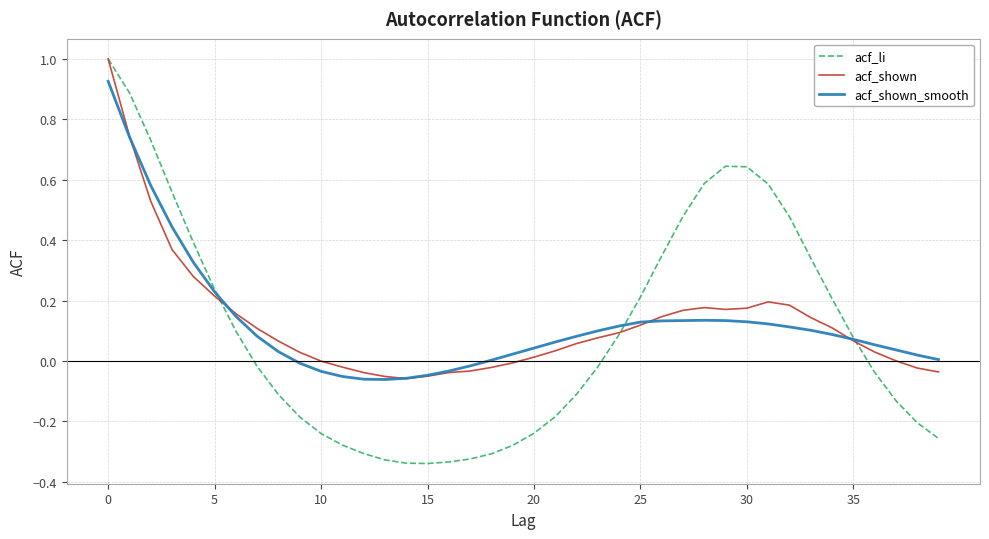

Which series has the largest range (max minus min)?

acf_li